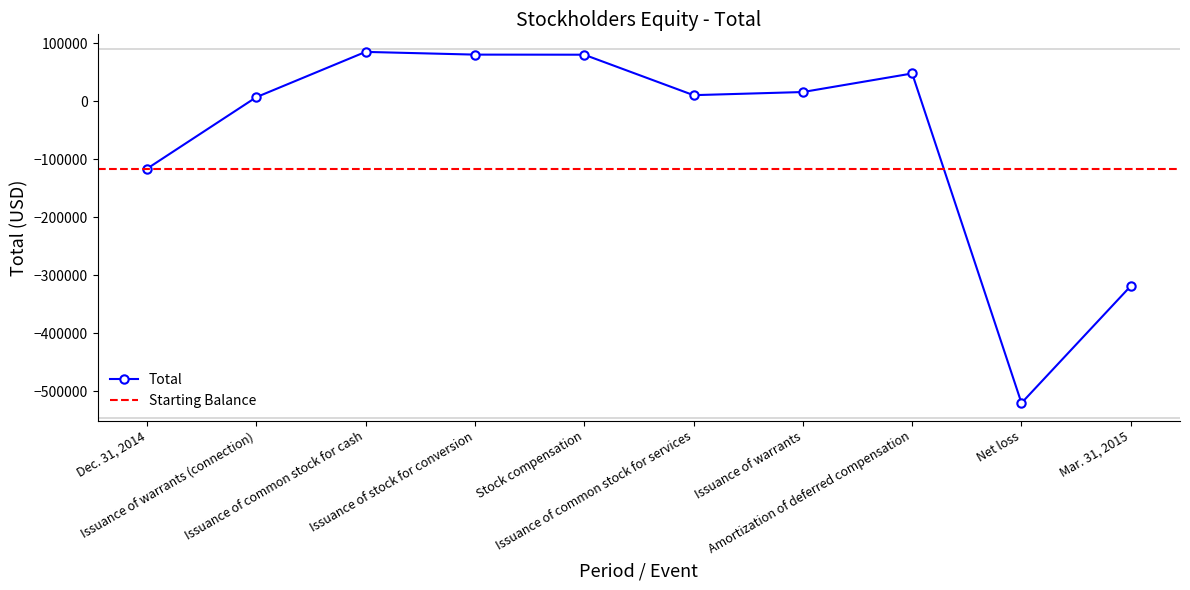

What is the value of the 1st point from the left?

-116536